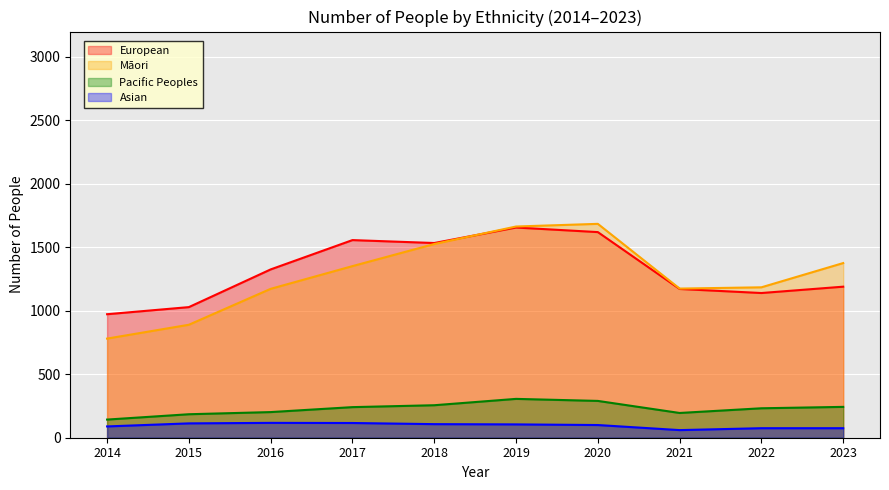

List the series in order of their peak value, highest first.

Māori, European, Pacific Peoples, Asian